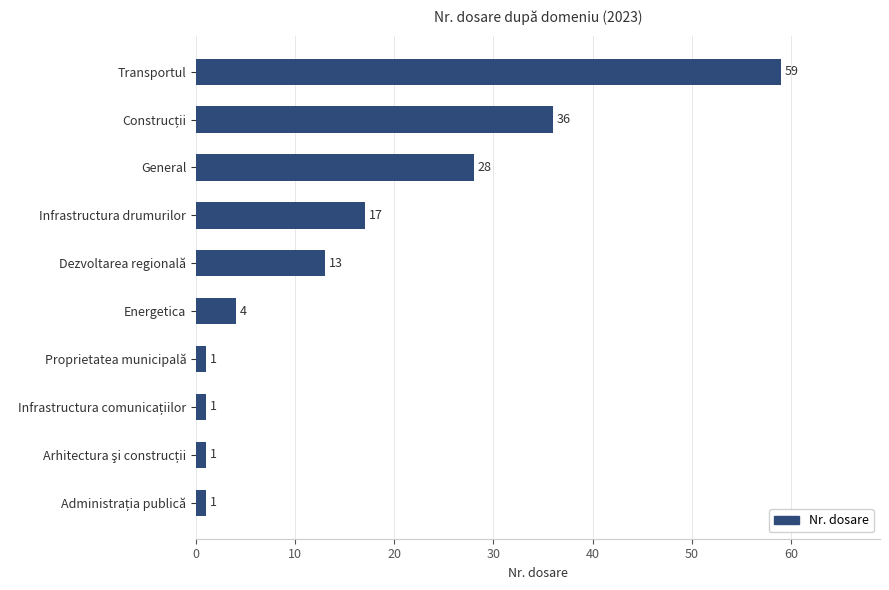

Reading bottom to top, list all the values displayed in this chart.

1	1	1	1	4	13	17	28	36	59